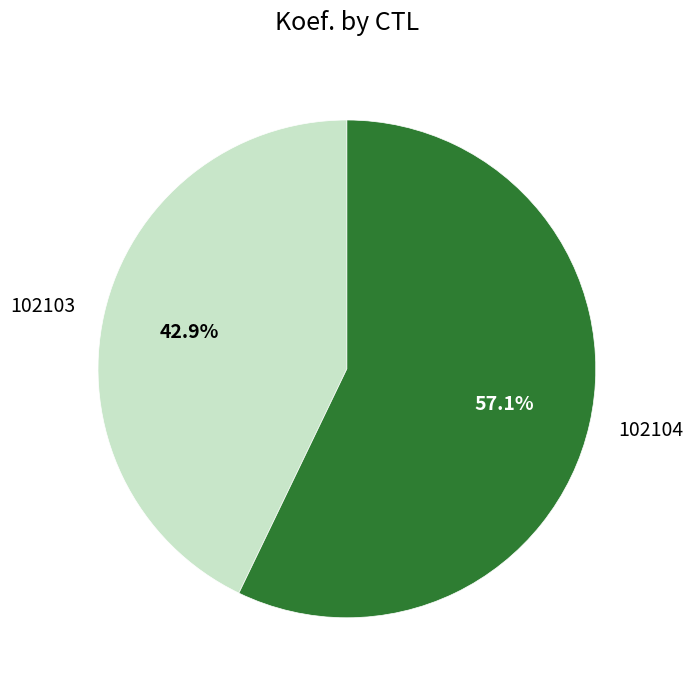

To the nearest percent, what is the difference between the 102104 and 102103 slice percentages?

14%